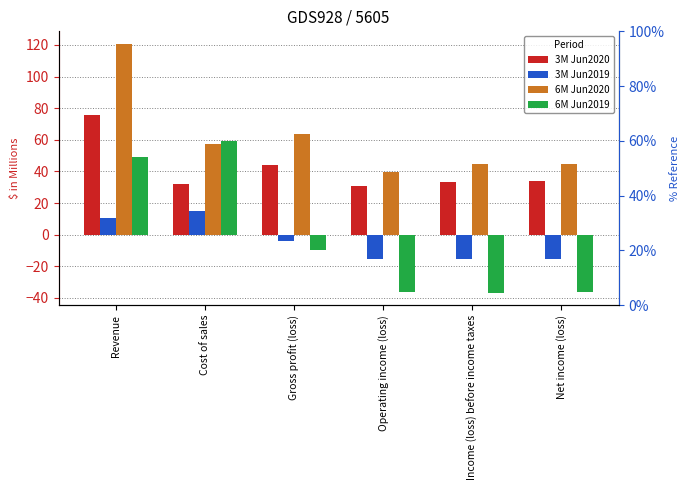

At which category is the sum across all series the highest?

Revenue